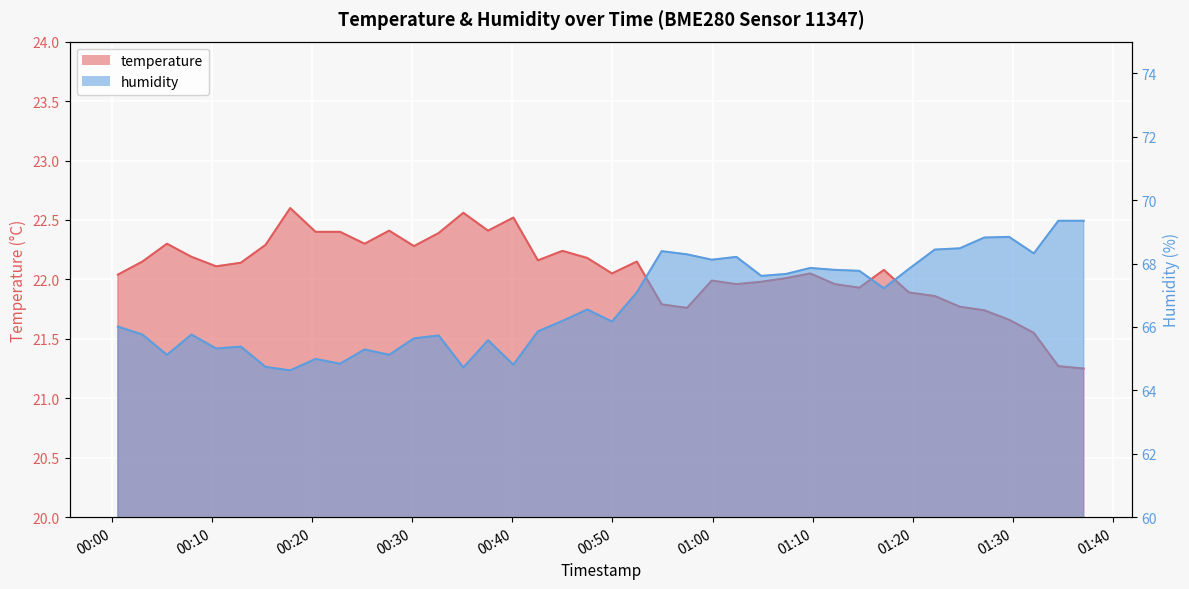

How many interior local valleys does the humidity series have?

12